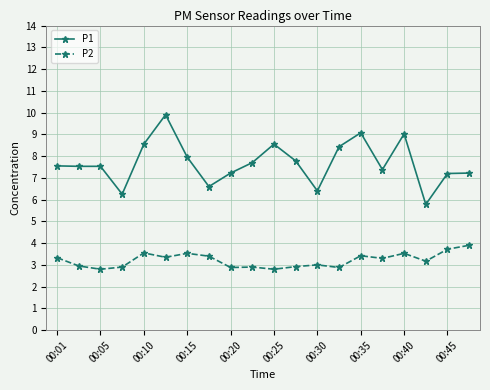

Which series has the largest total across all categories?

P1